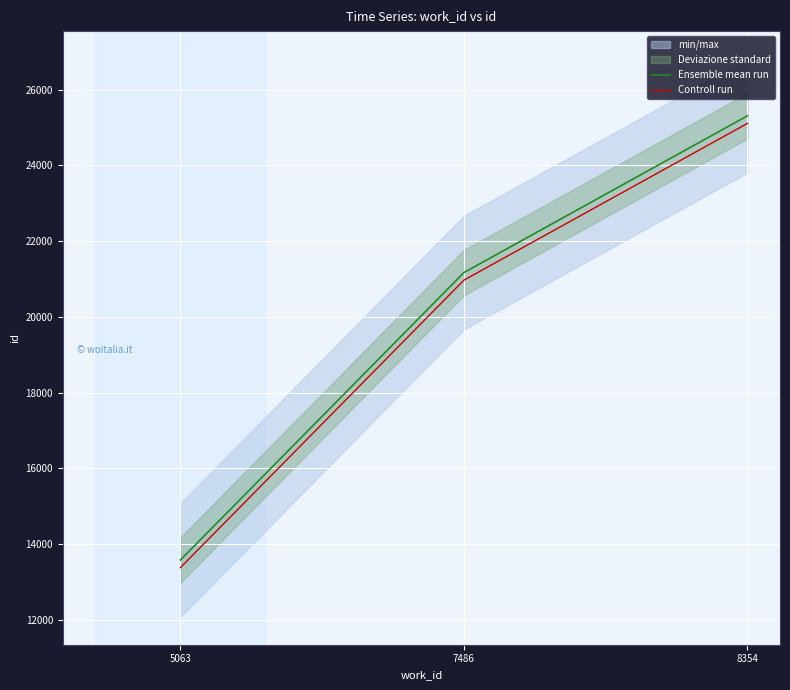

Which series has the widest spread of values?

Ensemble mean run